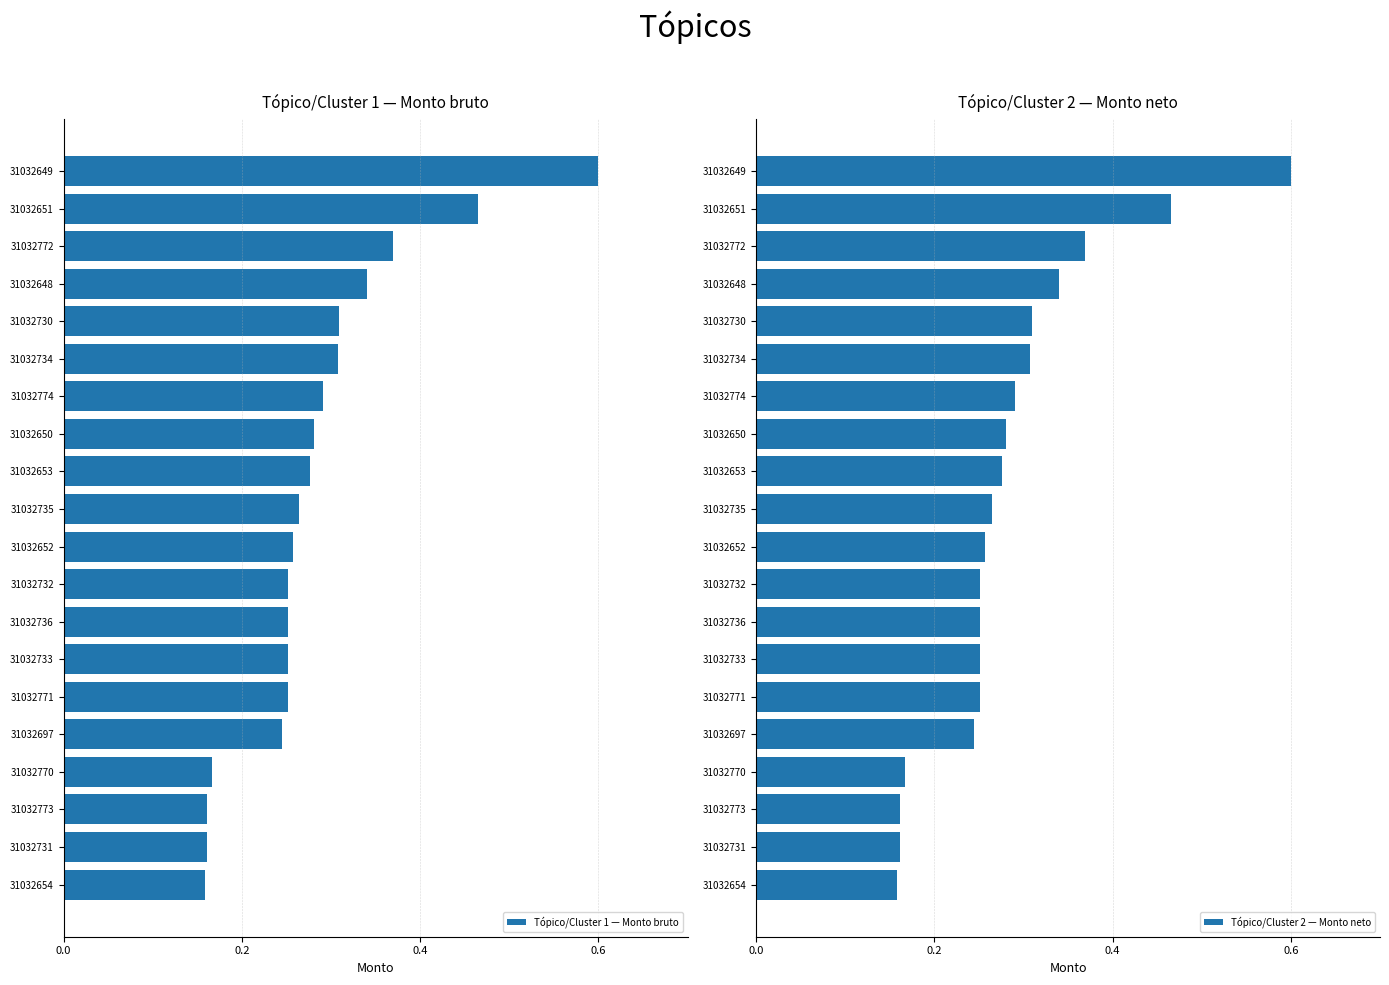

Count the number of categories in the chart.

20